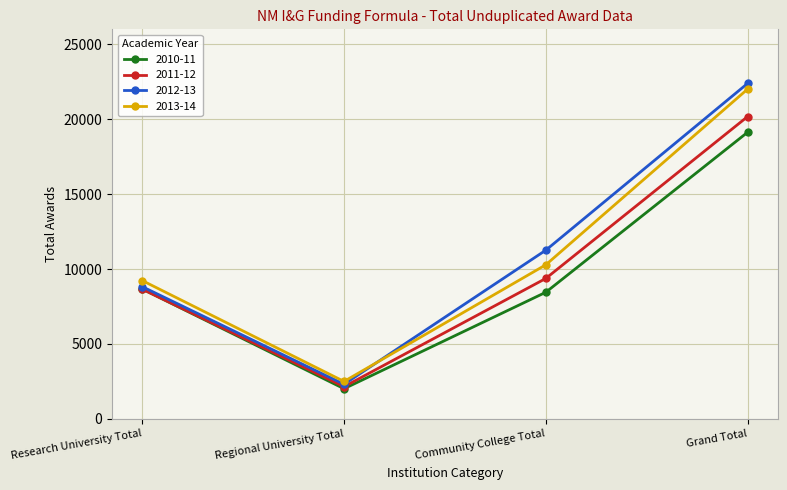

Where is the first local minimum for 2012-13?

Regional University Total